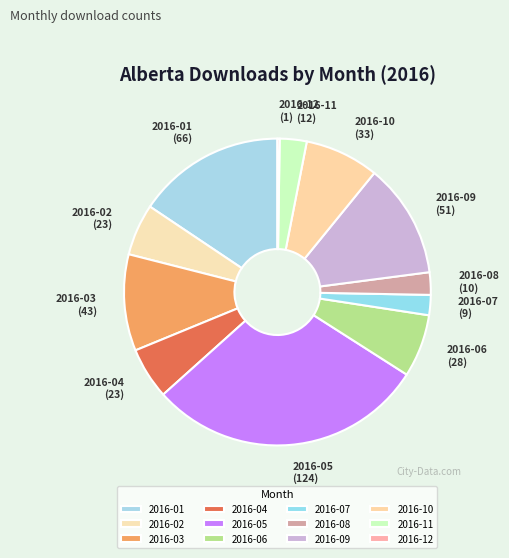

Between 2016-08 and 2016-04, which is larger?

2016-04